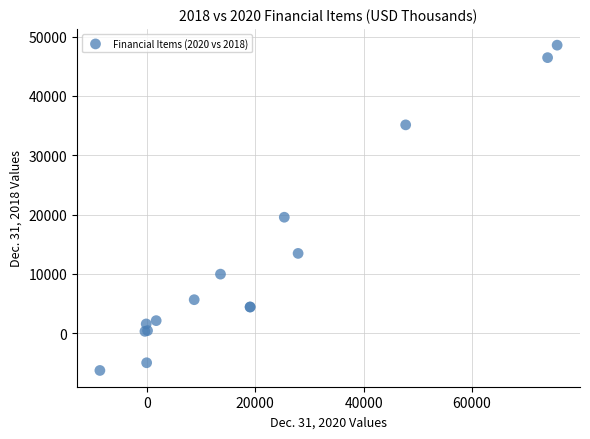

What Y value in the scatter plot is closest to 21129?

19539